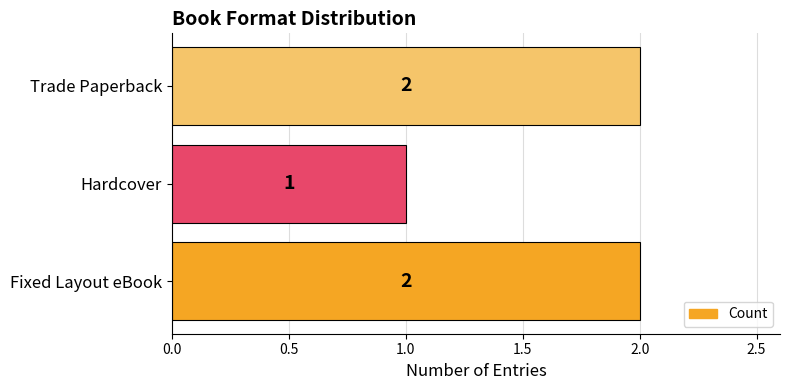

What is the sum of the values at Hardcover and Trade Paperback?

3